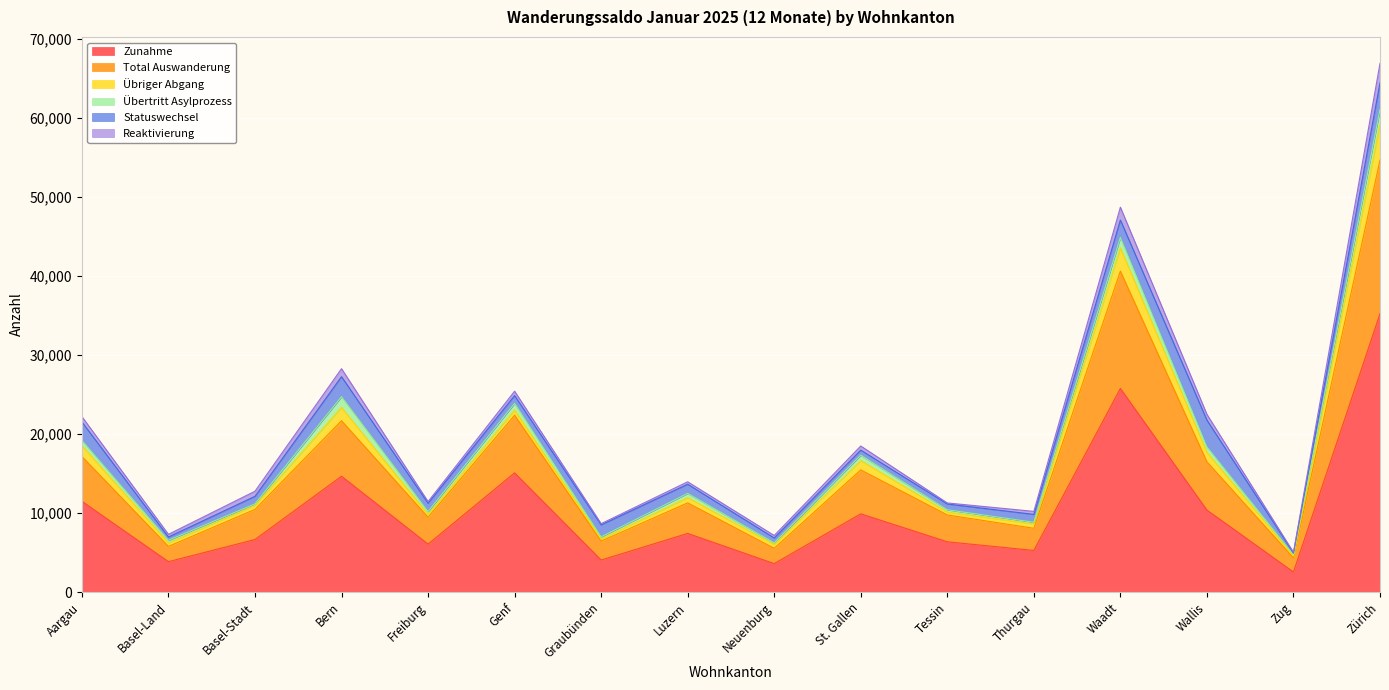

What is the label of the 10th point from the left?

St. Gallen